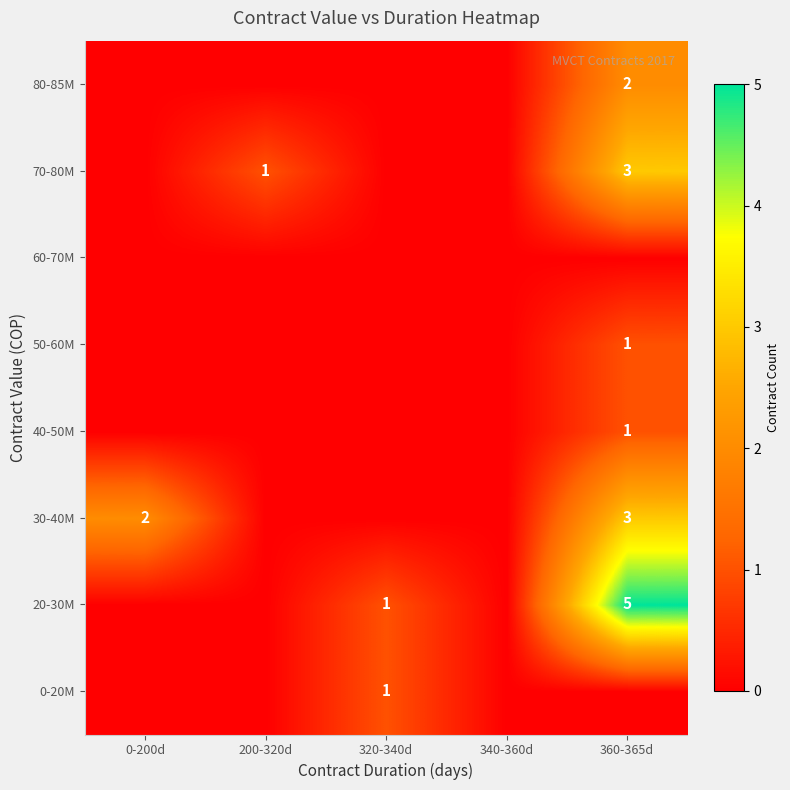

True or false: 70-80M has a value of 1 at 200-320d.

True